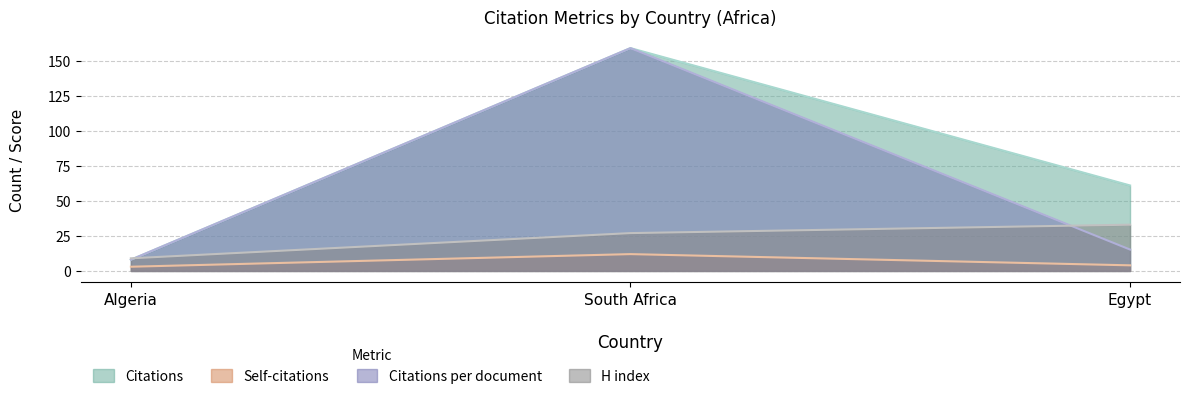

List the labels in order of Citations per document value, smallest first.

Algeria, Egypt, South Africa